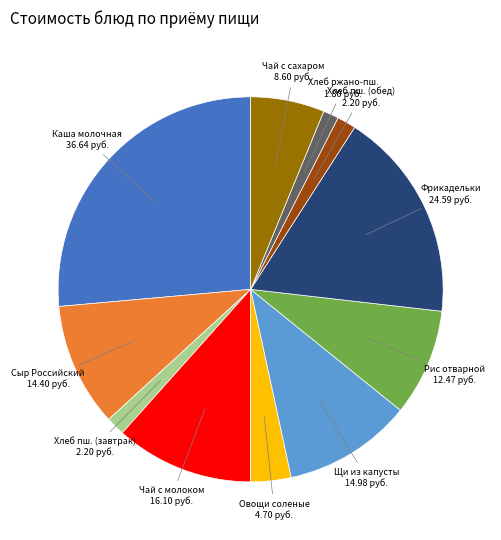

Is there a majority slice in this chart?

No